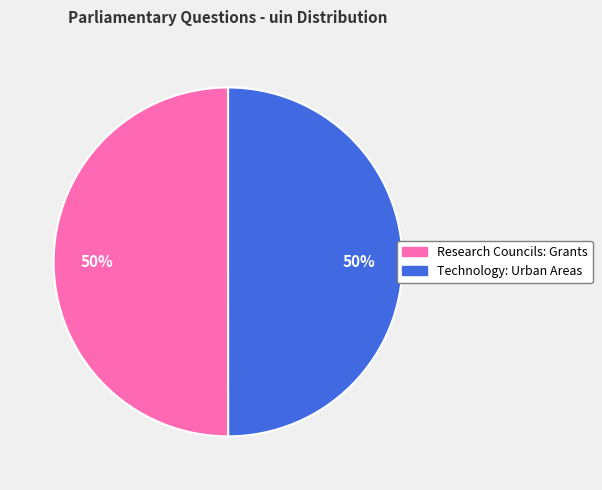

Is the sum of Technology: Urban Areas and Research Councils: Grants greater than half?

Yes